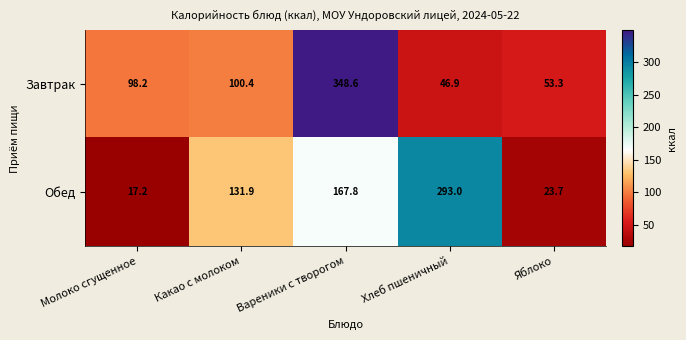

Rank the series by their average value, from highest to lowest.

Завтрак, Обед